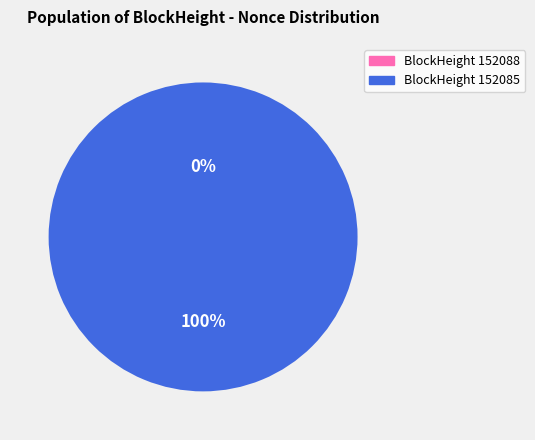

Between 152085 and 152088, which is larger?

152085